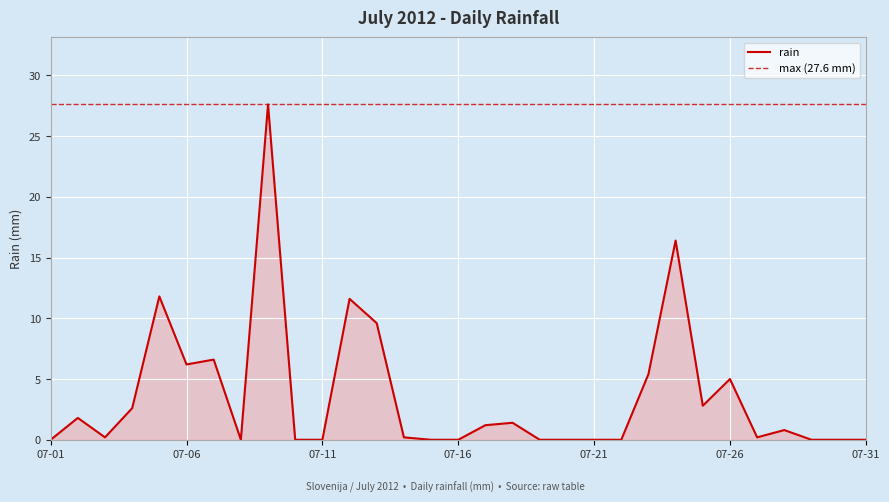

What is the highest value of the rain series?

27.6